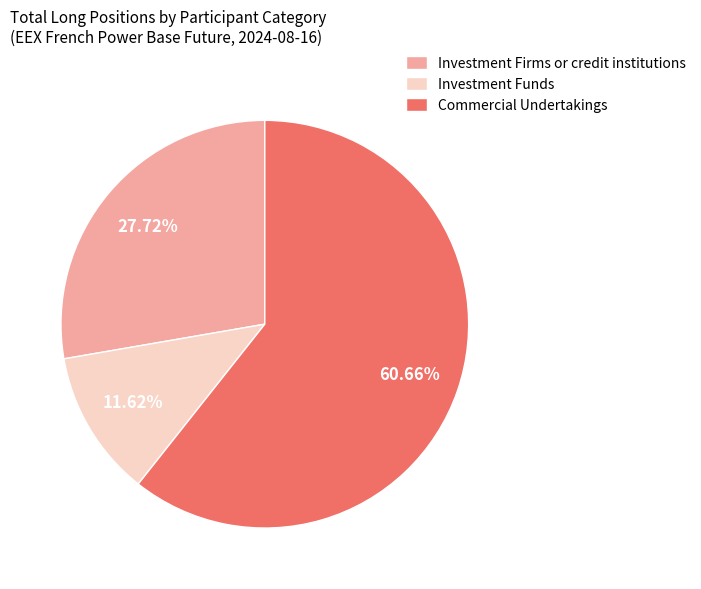

What is the smallest slice in the pie chart?

Investment Funds